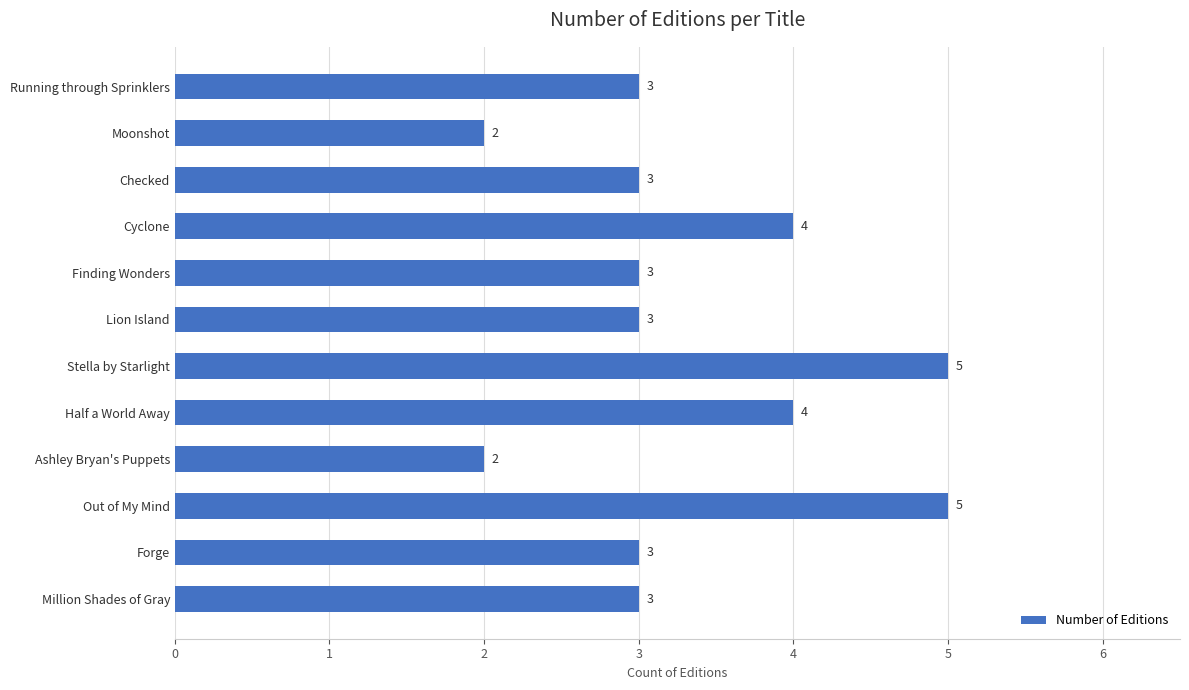

What is the label of the 9th bar from the top?

Ashley Bryan's Puppets